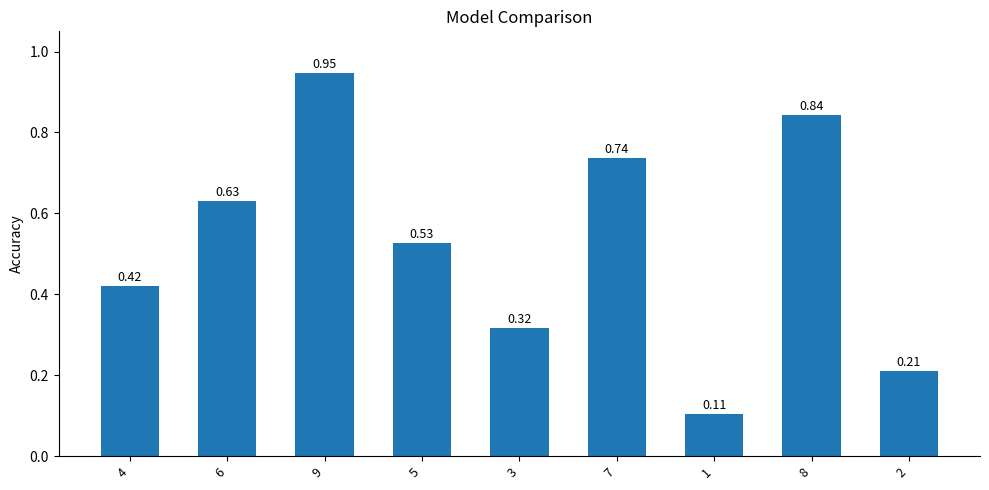

Between 8 and 9, which is larger?

9